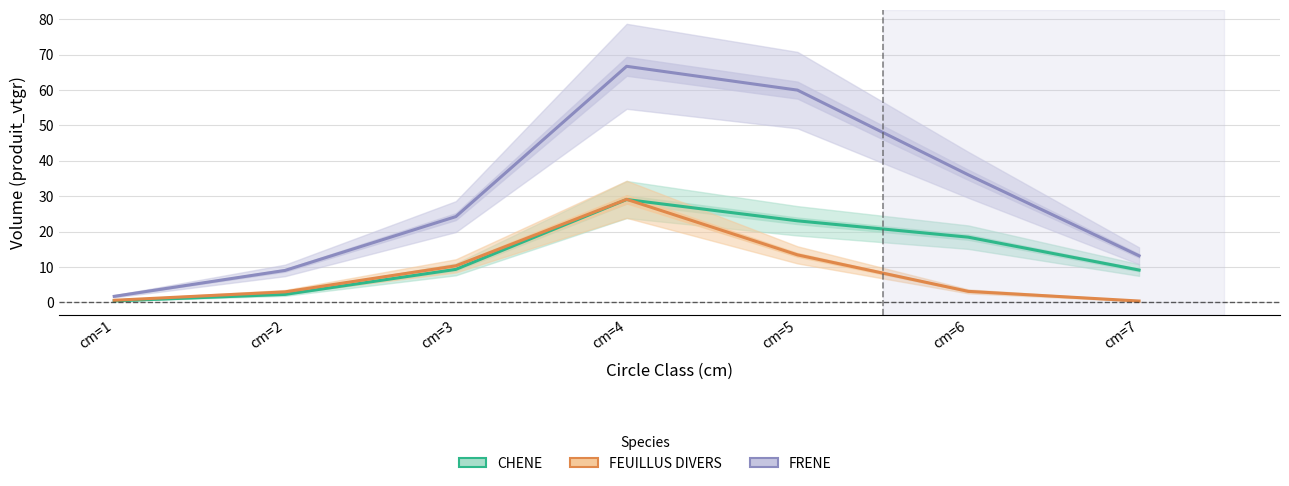

What is the minimum value for FEUILLUS DIVERS?

0.4